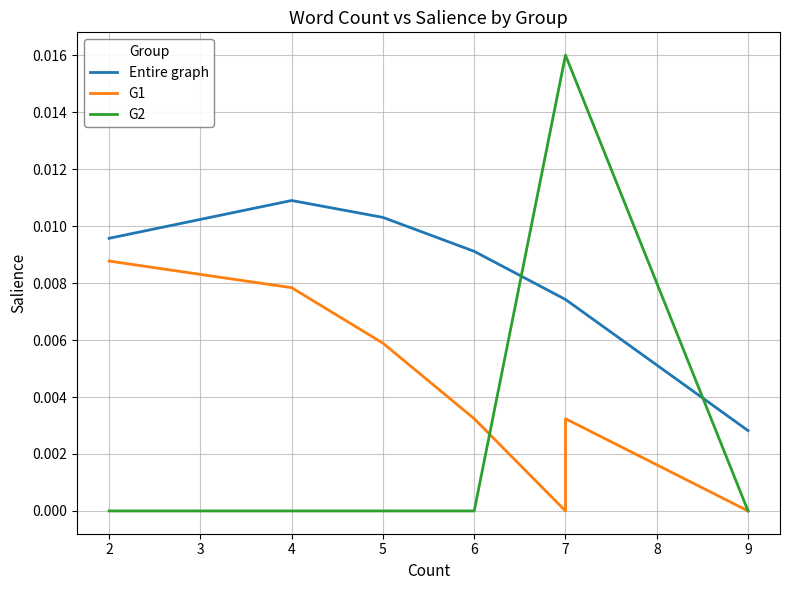

True or false: G1 has more than 1 points higher than both neighbors.

False